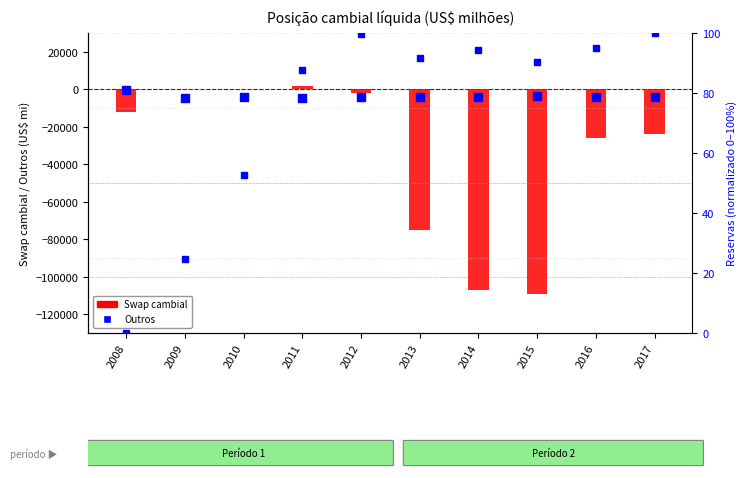

Which series contains the highest Y value?

Swap cambial